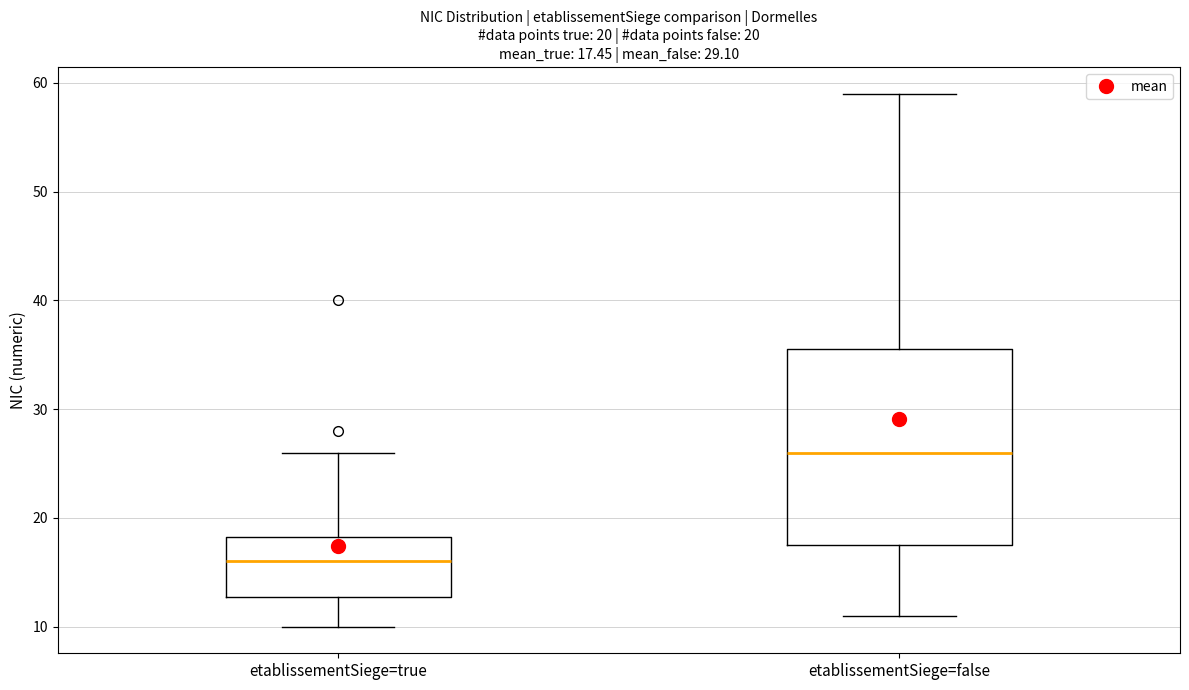

Comparing the boxes themselves (not the whiskers), which one is the tallest?

etablissementSiege=false